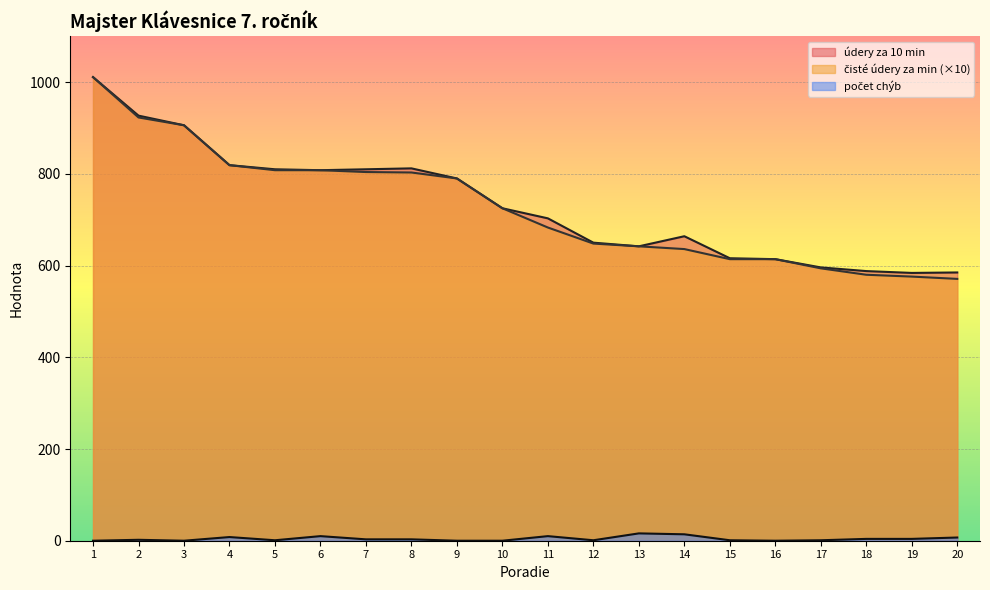

The počet chýb series shows 1 at 12. True or false?

True